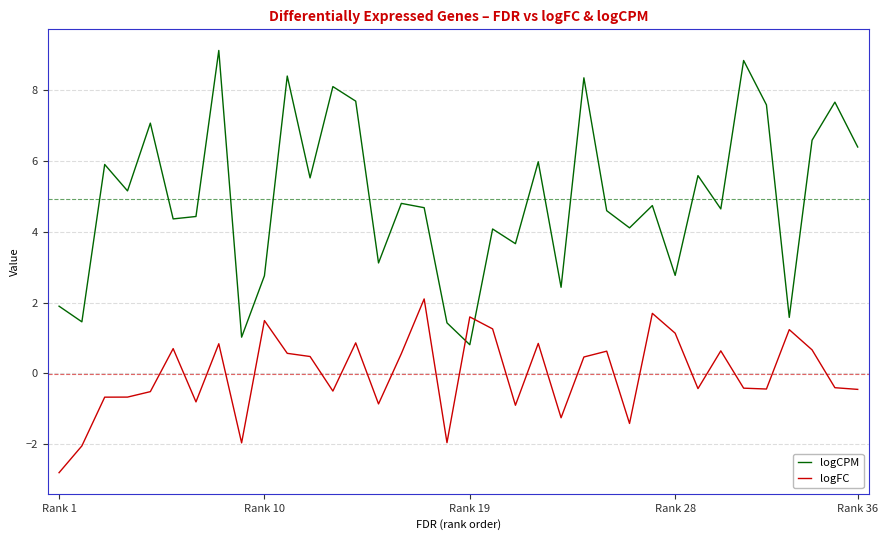

How many series are shown in this chart?

2